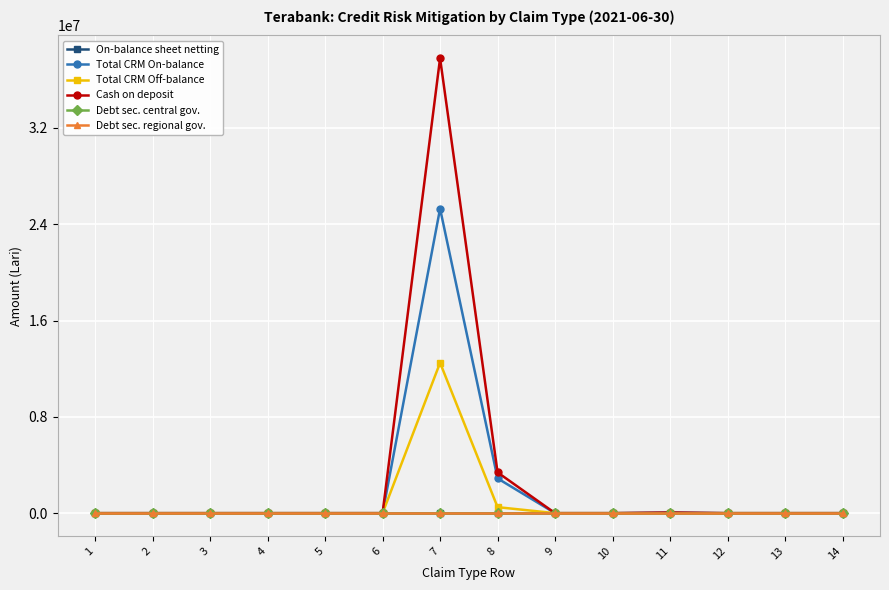

Reading left to right, transcribe all the data shown in this chart.

On-balance sheet netting: 1=0.0	2=0.0	3=0.0	4=0.0	5=0.0	6=0.0	7=0.0	8=0.0	9=0.0	10=0.0	11=0.0	12=0.0	13=0.0	14=0.0
Total CRM On-balance: 1=0.0	2=0.0	3=0.0	4=0.0	5=0.0	6=0.0	7=25297501.2	8=2887176.7	9=0.0	10=0.3	11=52561.0	12=0.0	13=0.0	14=0.0
Total CRM Off-balance: 1=0.0	2=0.0	3=0.0	4=0.0	5=0.0	6=0.0	7=12493813.1	8=498238.8	9=0.0	10=0.0	11=0.0	12=0.0	13=0.0	14=0.0
Cash on deposit: 1=0.0	2=0.0	3=0.0	4=0.0	5=0.0	6=0.0	7=37791314.3	8=3385415.4	9=0.0	10=0.3	11=52561.0	12=0.0	13=0.0	14=0.0
Debt sec. central gov.: 1=0.0	2=0.0	3=0.0	4=0.0	5=0.0	6=0.0	7=0.0	8=0.0	9=0.0	10=0.0	11=0.0	12=0.0	13=0.0	14=0.0
Debt sec. regional gov.: 1=0.0	2=0.0	3=0.0	4=0.0	5=0.0	6=0.0	7=0.0	8=0.0	9=0.0	10=0.0	11=0.0	12=0.0	13=0.0	14=0.0